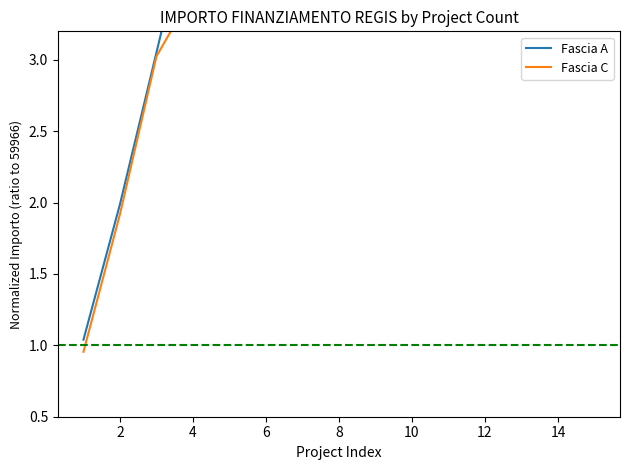

What is the sum of the Fascia A values at 13 and 2?

15.8